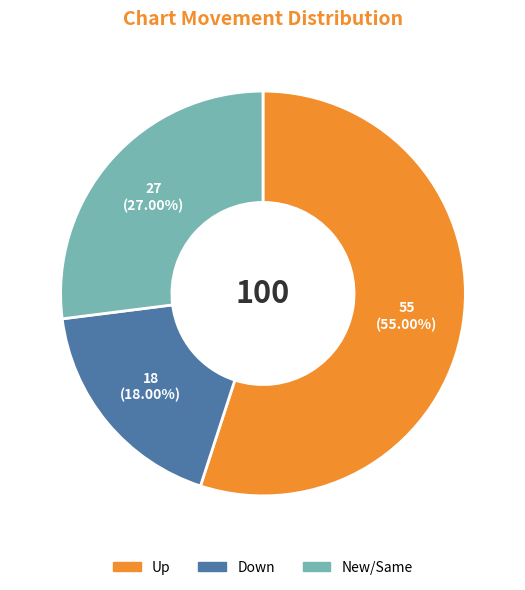

Is there any slice that represents more than half of the pie?

Yes